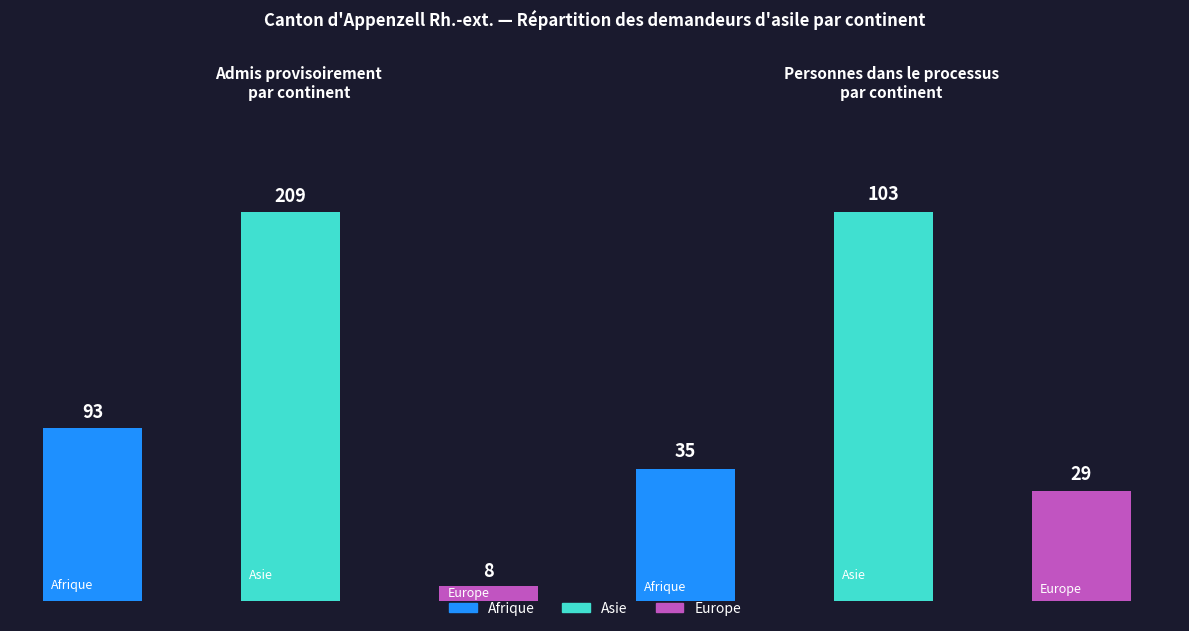

How many bars are there in each group?

3